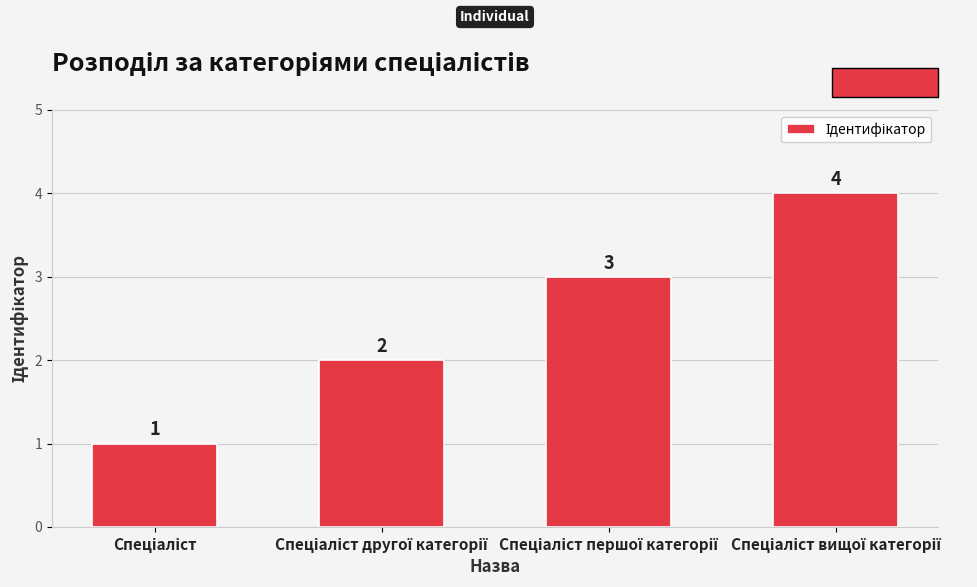

What is the difference between the maximum and minimum values?

3